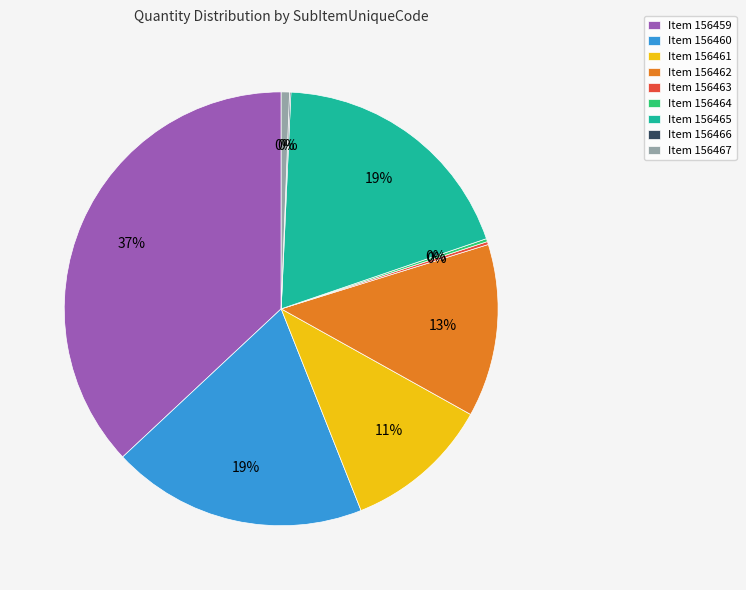

To the nearest percent, what is the difference between the 156462 and 156466 slice percentages?

13%